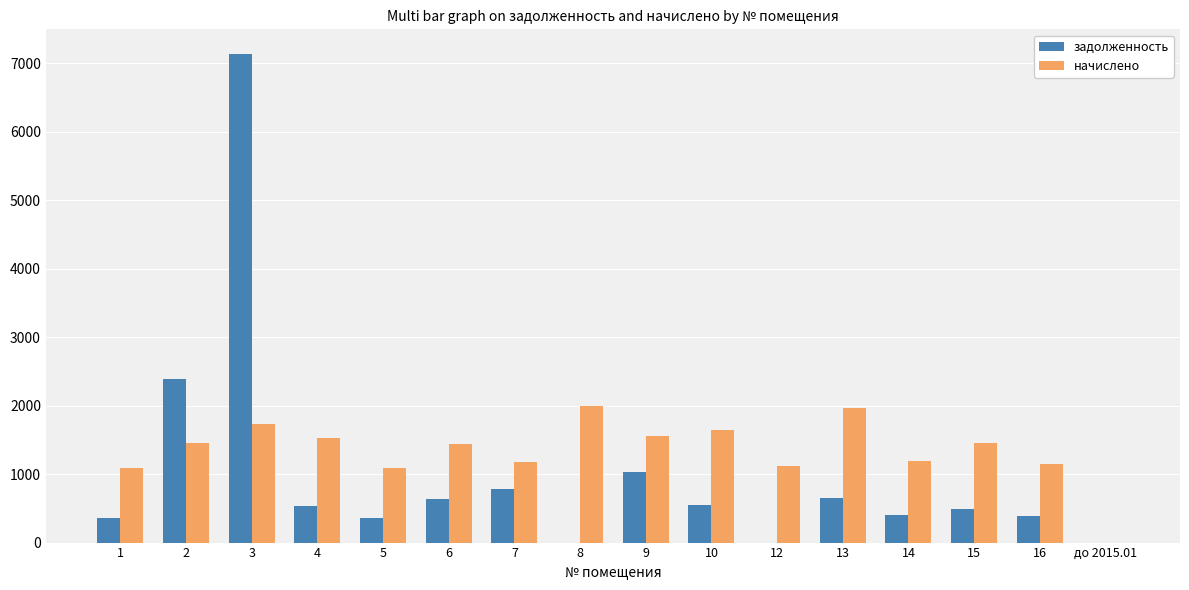

At which category is the sum across all series the highest?

3